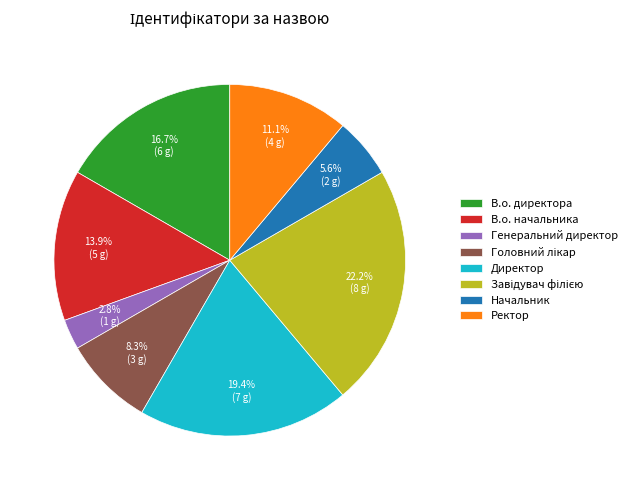

Is it true that Директор is 12% of the pie?

False